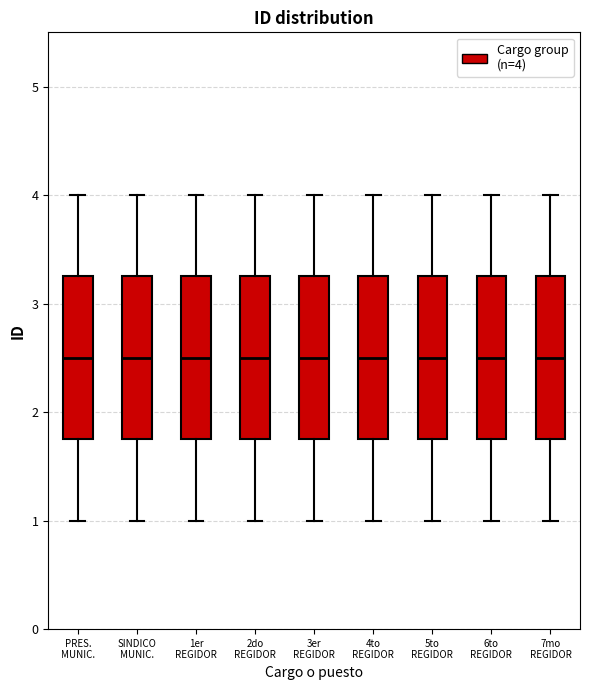

Reading left to right, read every box against the y-axis: the position of its median line, the range the box covers, and the ends of its whiskers. The values are not printed on the chart, so give them approximately, as read against the axis.

PRES. MUNIC.: median 2.5, box 1.8 to 3.3, whiskers 1.0 to 4.0
SINDICO MUNIC.: median 2.5, box 1.8 to 3.3, whiskers 1.0 to 4.0
1er REGIDOR: median 2.5, box 1.8 to 3.3, whiskers 1.0 to 4.0
2do REGIDOR: median 2.5, box 1.8 to 3.3, whiskers 1.0 to 4.0
3er REGIDOR: median 2.5, box 1.8 to 3.3, whiskers 1.0 to 4.0
4to REGIDOR: median 2.5, box 1.8 to 3.3, whiskers 1.0 to 4.0
5to REGIDOR: median 2.5, box 1.8 to 3.3, whiskers 1.0 to 4.0
6to REGIDOR: median 2.5, box 1.8 to 3.3, whiskers 1.0 to 4.0
7mo REGIDOR: median 2.5, box 1.8 to 3.3, whiskers 1.0 to 4.0